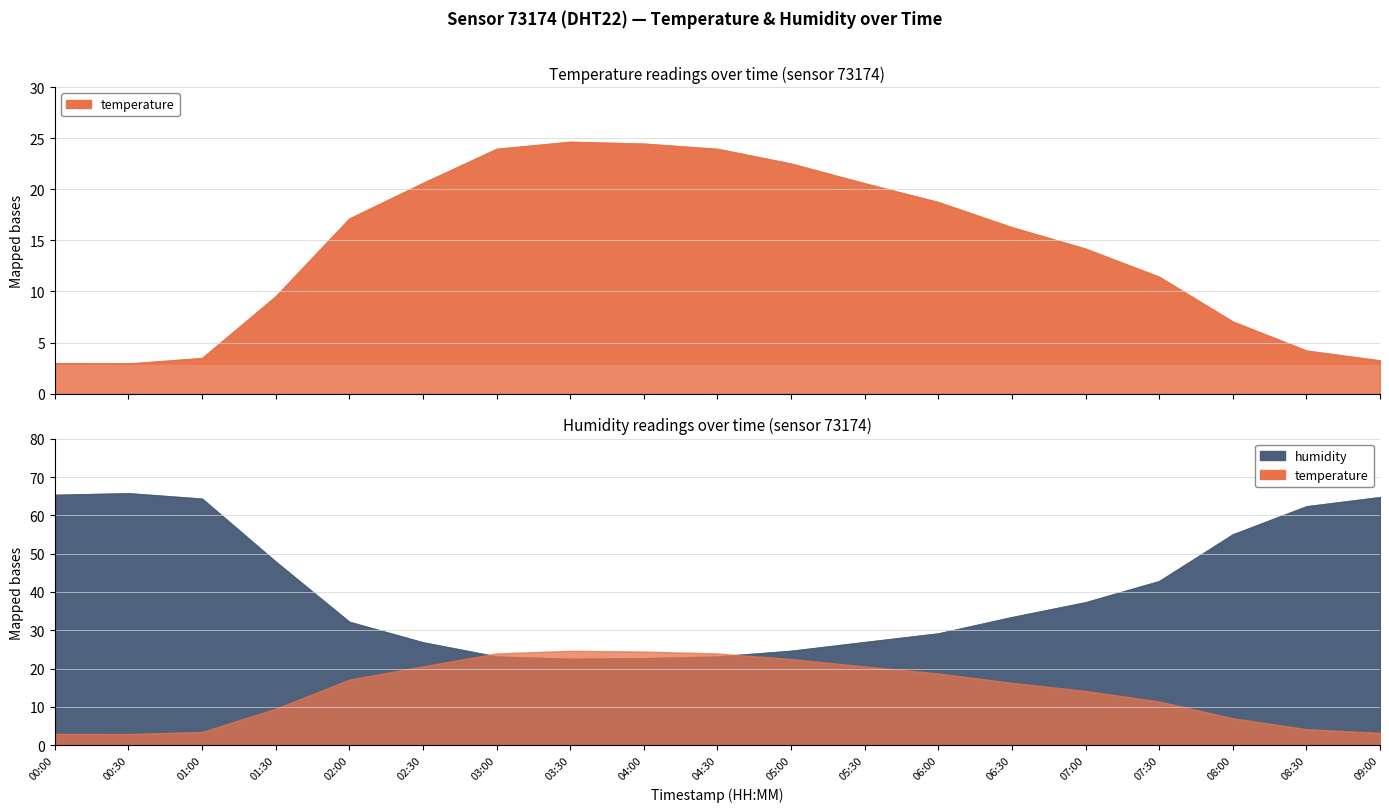

In humidity, how many points are higher than both neighbors (excluding endpoints)?

1